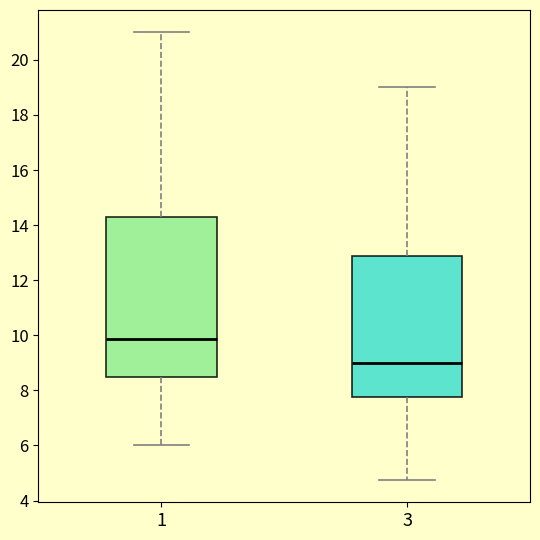

Which box's median line is the lowest?

3